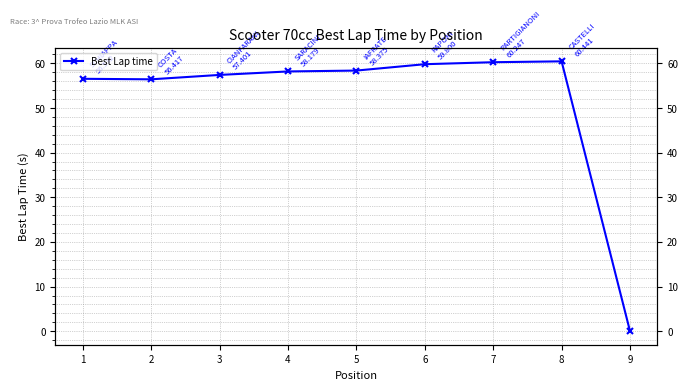

True or false: the data shows 56.5 at 1.

True